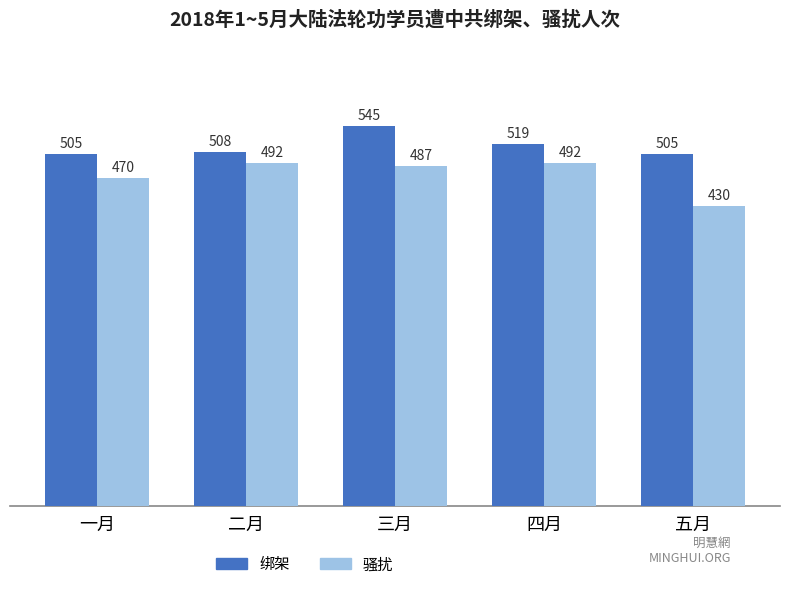

Reading left to right, list all the values displayed in this chart.

绑架: 一月=505	二月=508	三月=545	四月=519	五月=505
骚扰: 一月=470	二月=492	三月=487	四月=492	五月=430